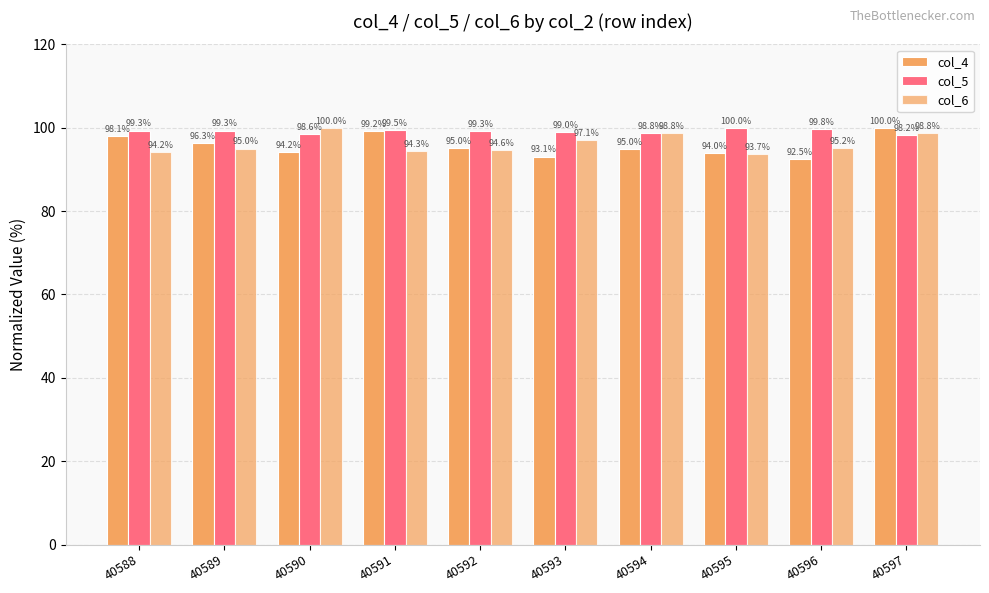

How many groups of bars are there?

10